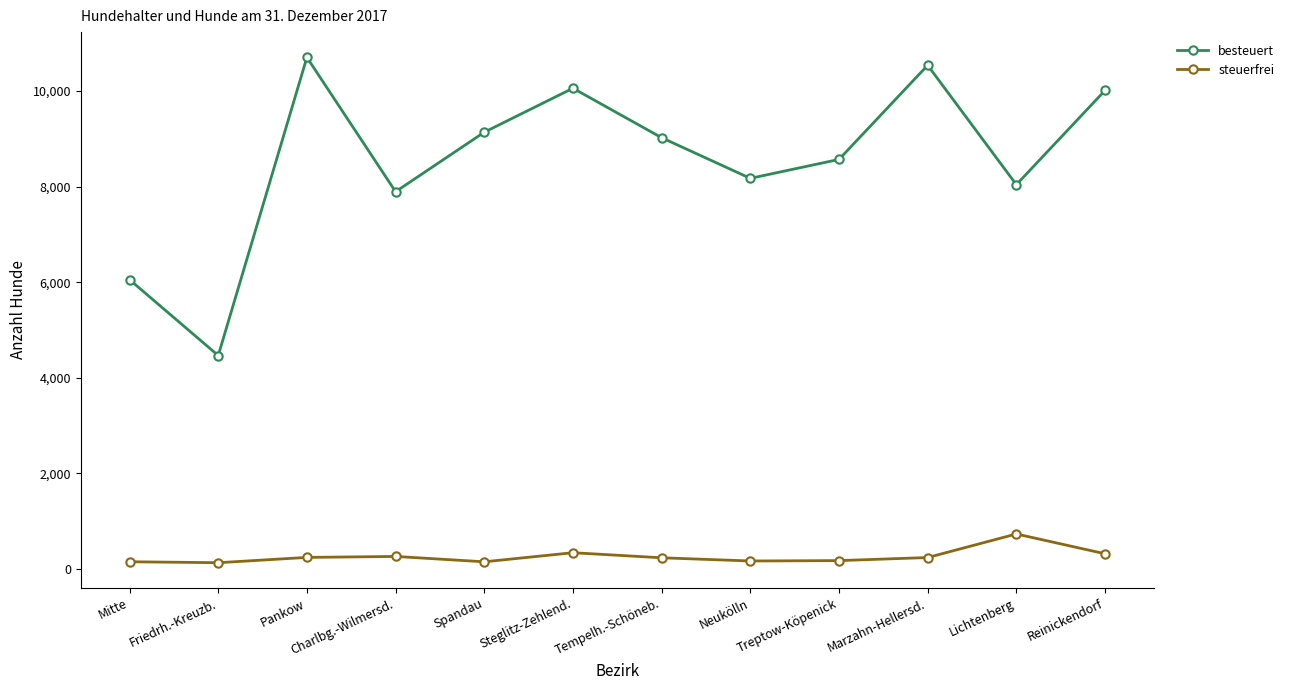

Where is besteuert nearest to the value 7584?

Charlbg.-Wilmersd.